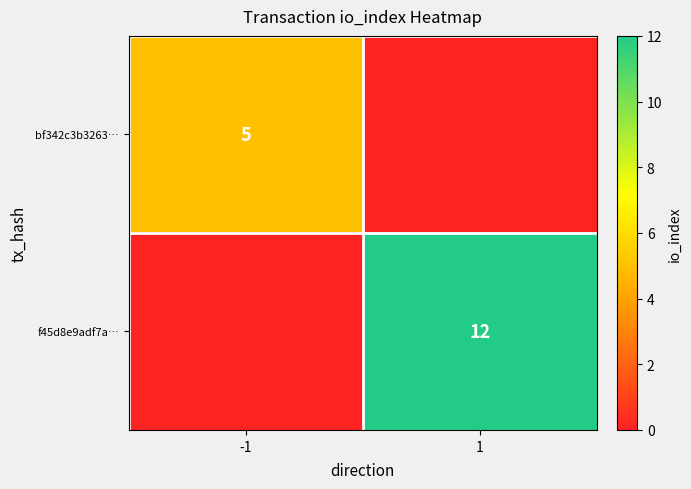

True or false: bf342c3b3263… has a value of 5 at -1.

True